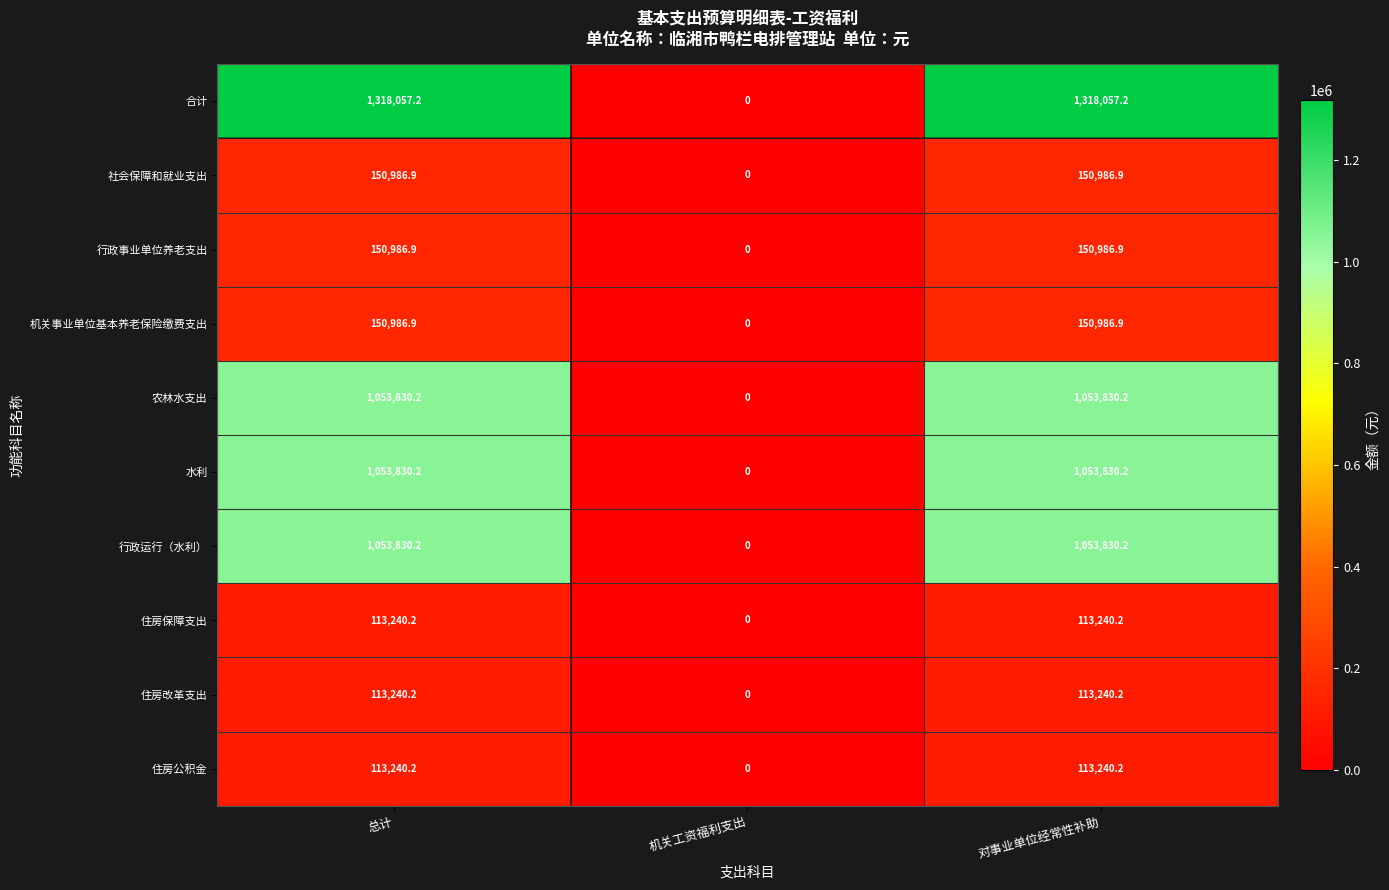

Which series has the largest total across all categories?

合计